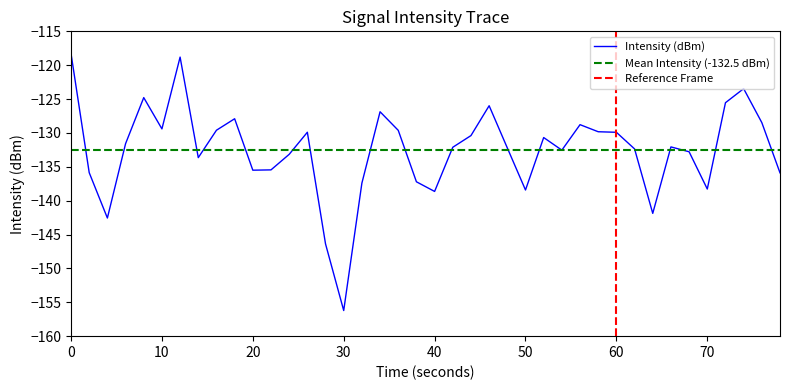

What is the minimum value for Intensity (dBm)?

-156.2